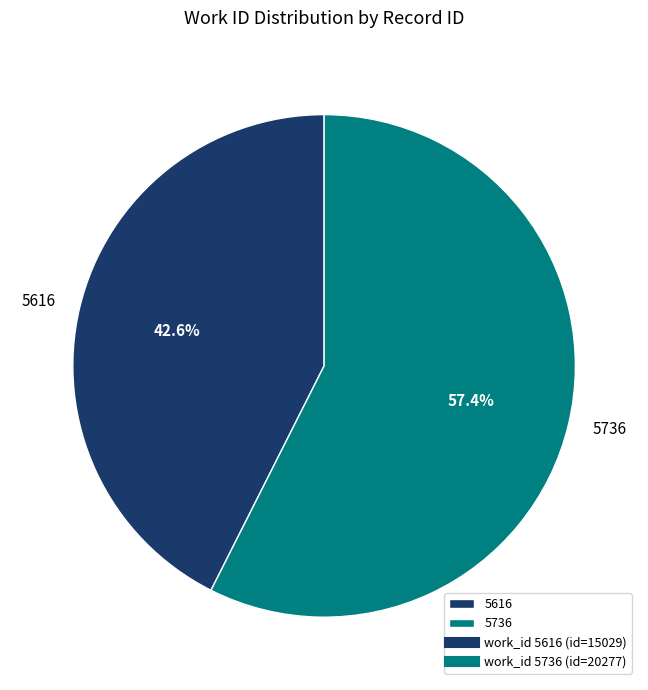

Approximately how many times larger is the value at 5736 compared to 5616?

1.3